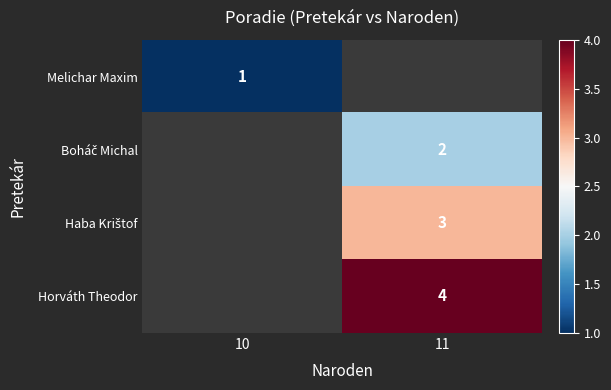

What is the greatest value displayed?

4.0